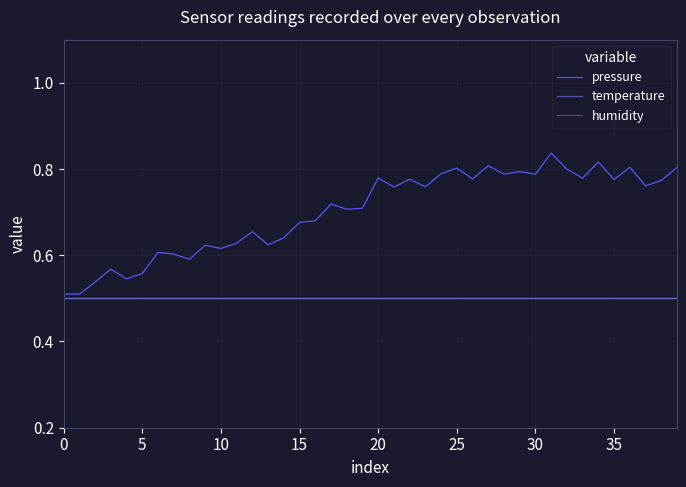

Does the chart have visible grid lines?

Yes